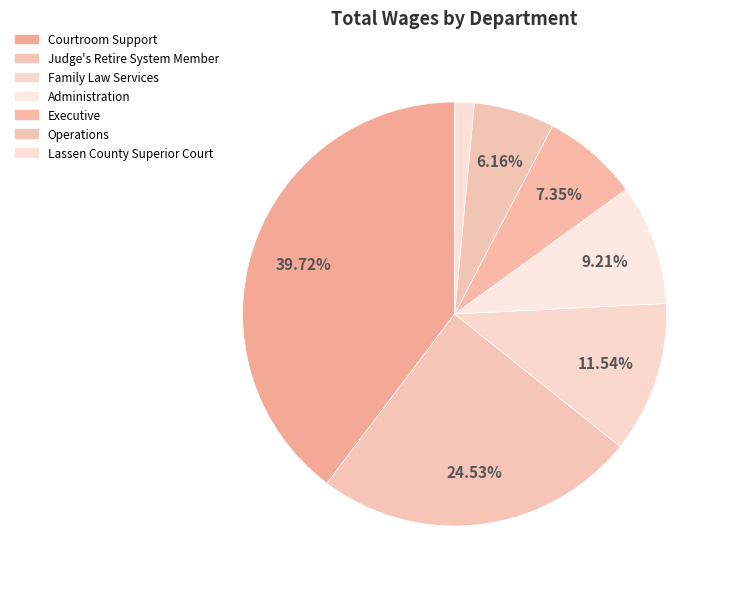

How much of the chart is everything except Family Law Services?

88.5%